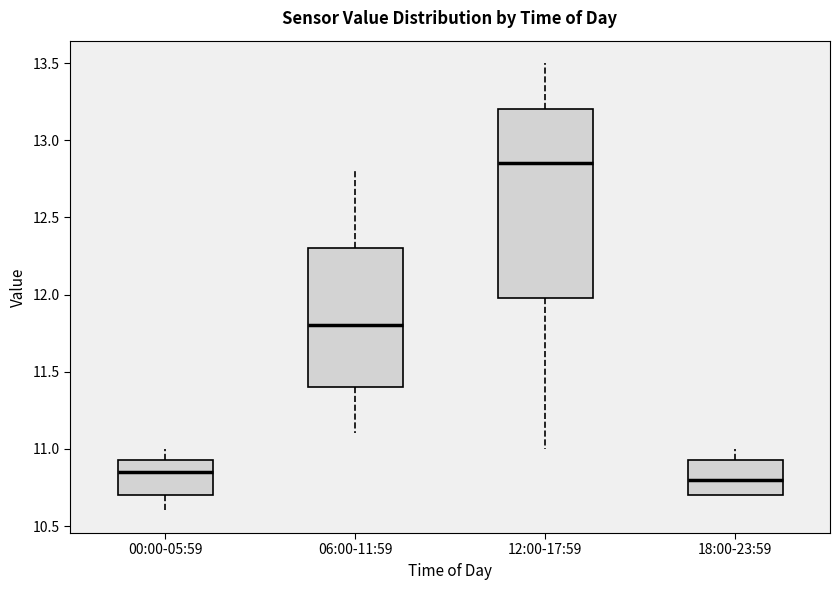

Which box has the lowest median line?

18:00-23:59